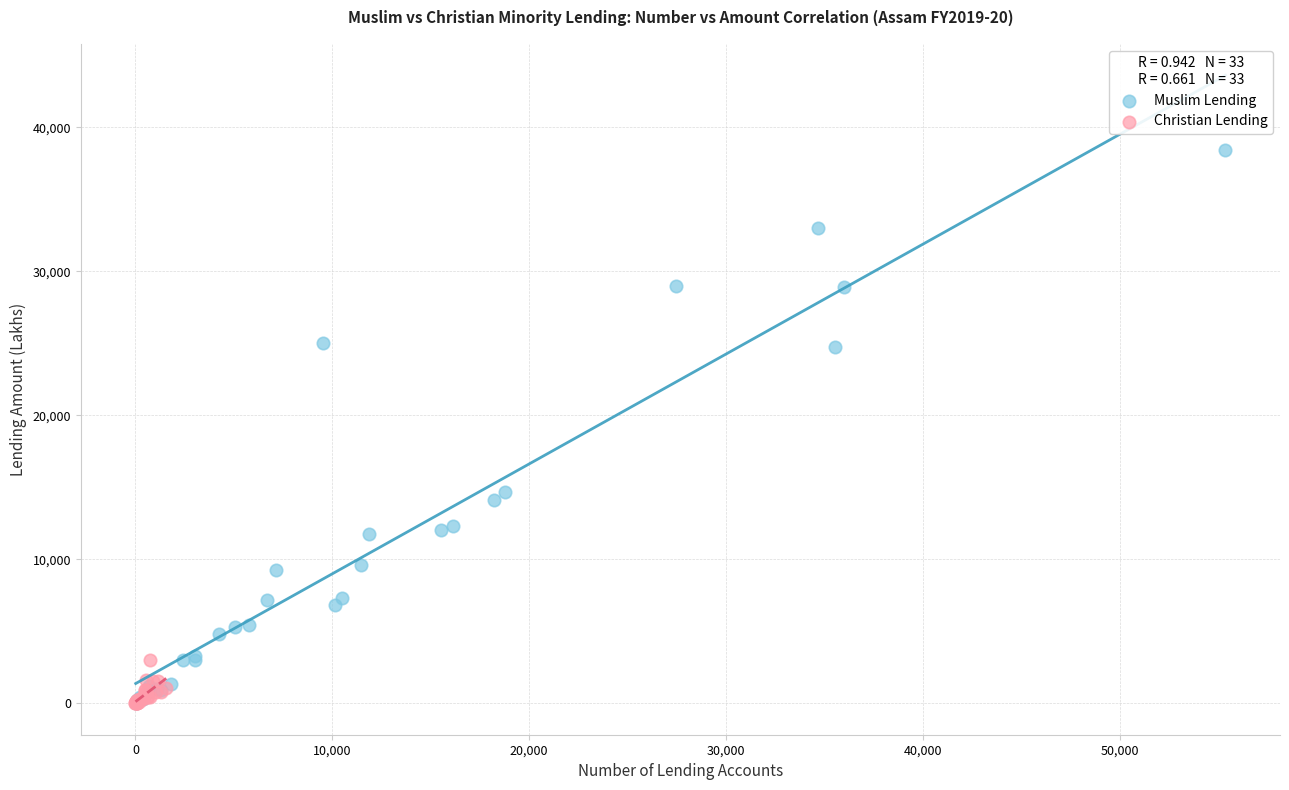

Which series has the largest Y range (max minus min)?

Muslim Lending